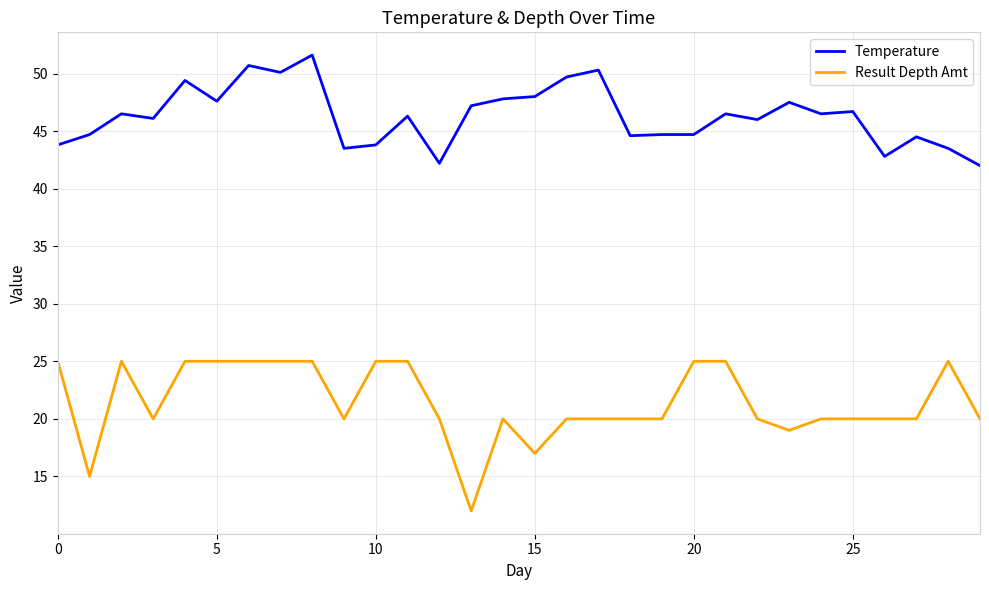

Which series has the widest spread of values?

Result Depth Amt